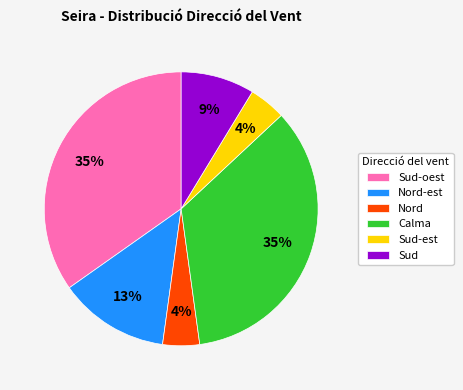

Which has a higher value, Sud-est or Sud-oest?

Sud-oest